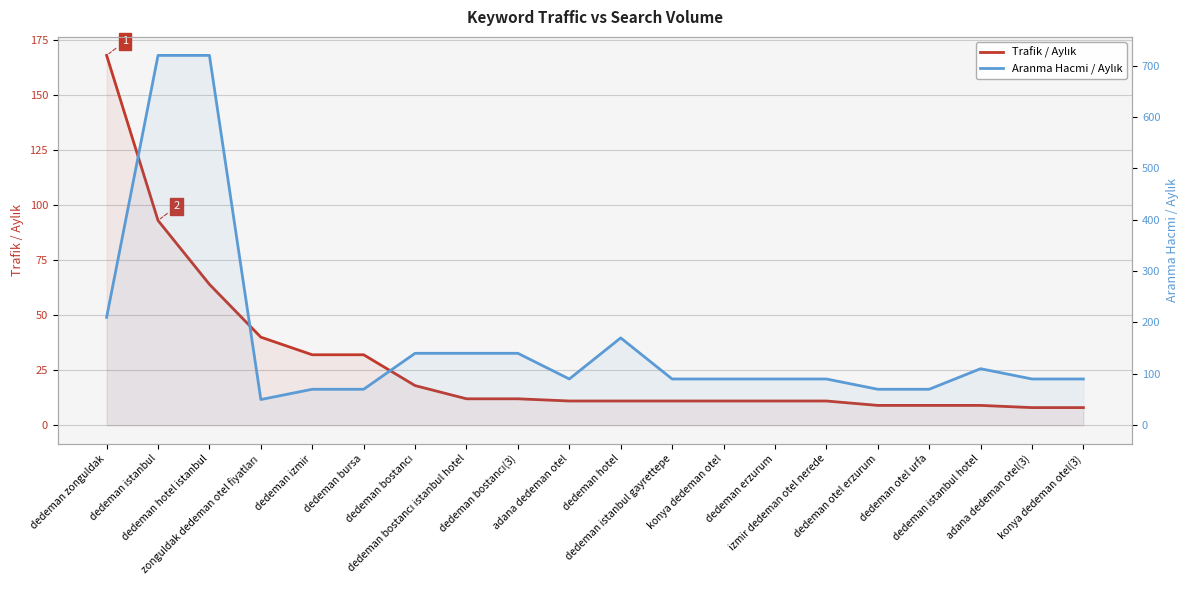

What is the lowest value of the Aranma Hacmi / Aylık series?

50